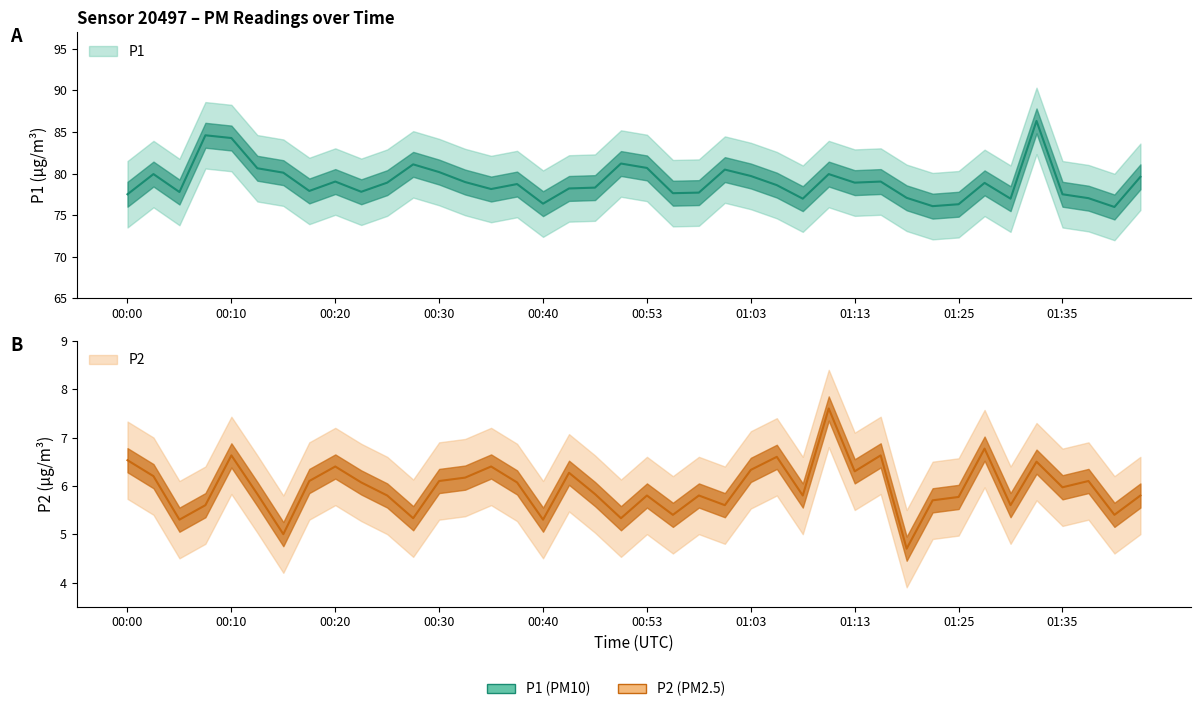

Reading left to right, what are all the values shown in this chart?

P1: 77.5	79.9	77.8	84.6	84.3	80.6	80.1	77.9	79.0	77.8	78.9	81.1	80.2	79.0	78.1	78.7	76.4	78.2	78.3	81.2	80.7	77.6	77.7	80.5	79.7	78.6	77.0	79.9	78.9	79.0	77.1	76.1	76.3	78.9	77.0	86.3	77.5	77.0	76.0	79.6
P2: 6.5	6.2	5.3	5.6	6.6	5.8	5.0	6.1	6.4	6.1	5.8	5.3	6.1	6.2	6.4	6.1	5.3	6.3	5.8	5.3	5.8	5.4	5.8	5.6	6.3	6.6	5.8	7.6	6.3	6.6	4.7	5.7	5.8	6.8	5.6	6.5	6.0	6.1	5.4	5.8